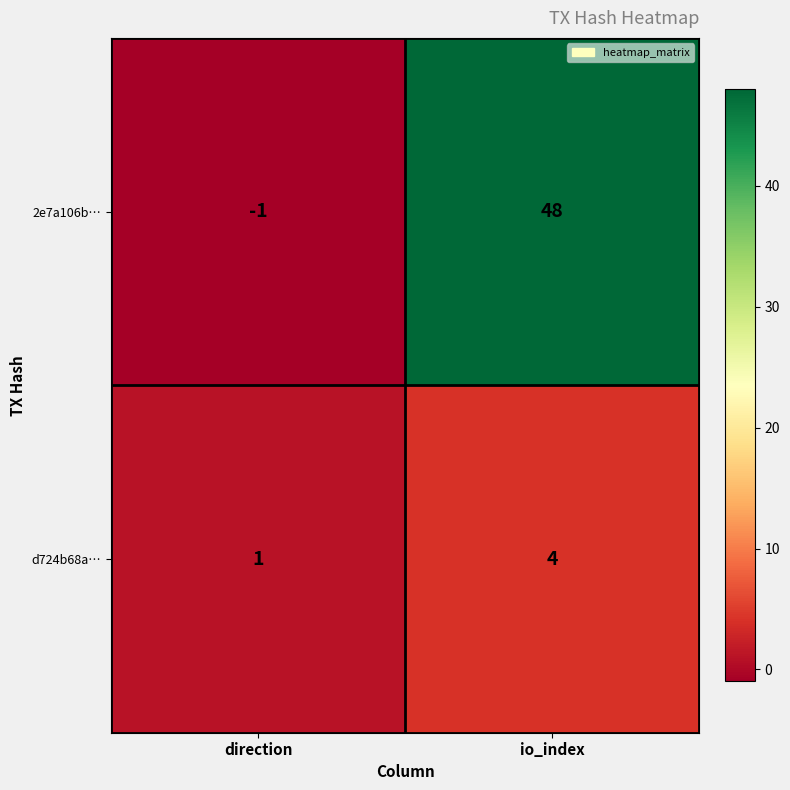

What is the smallest value displayed?

-1